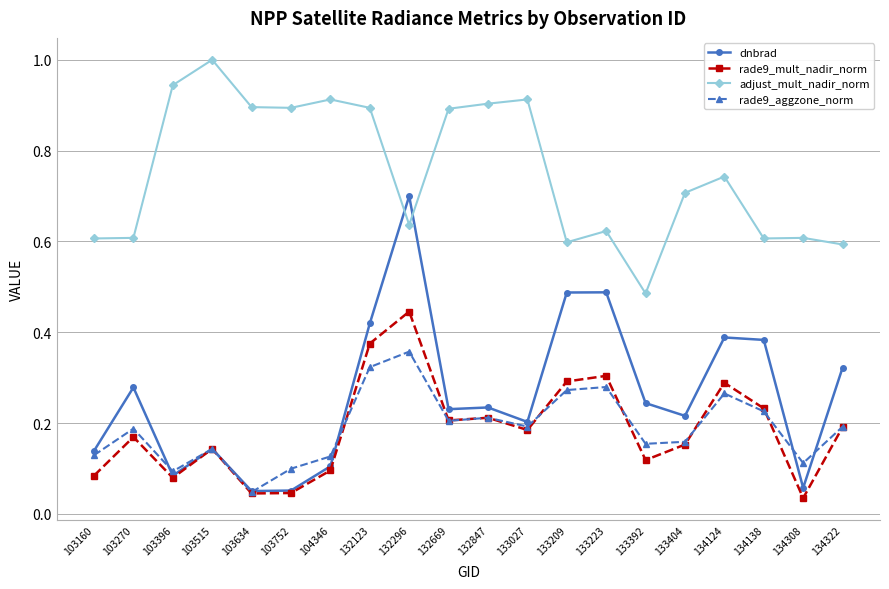

True or false: rade9_mult_nadir_norm has a value of 0.3 at 133027.

False